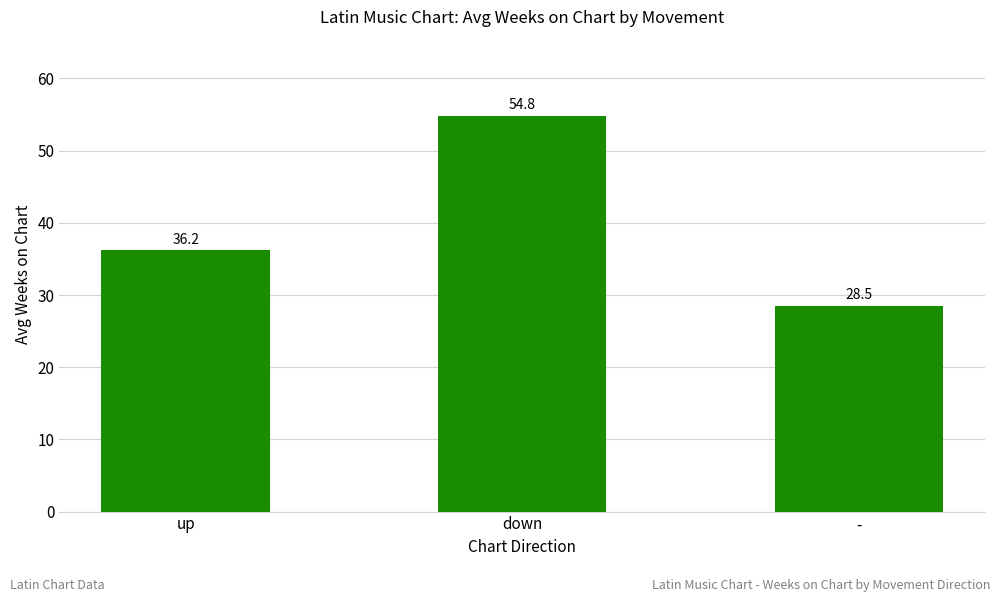

Rank the categories by value from highest to lowest.

down, up, -